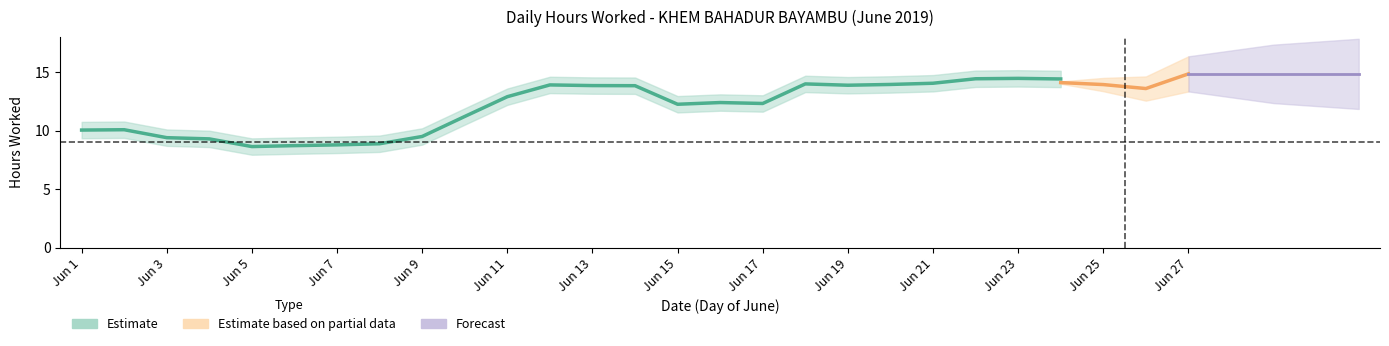

The value at 18 is 13.8. True or false?

True